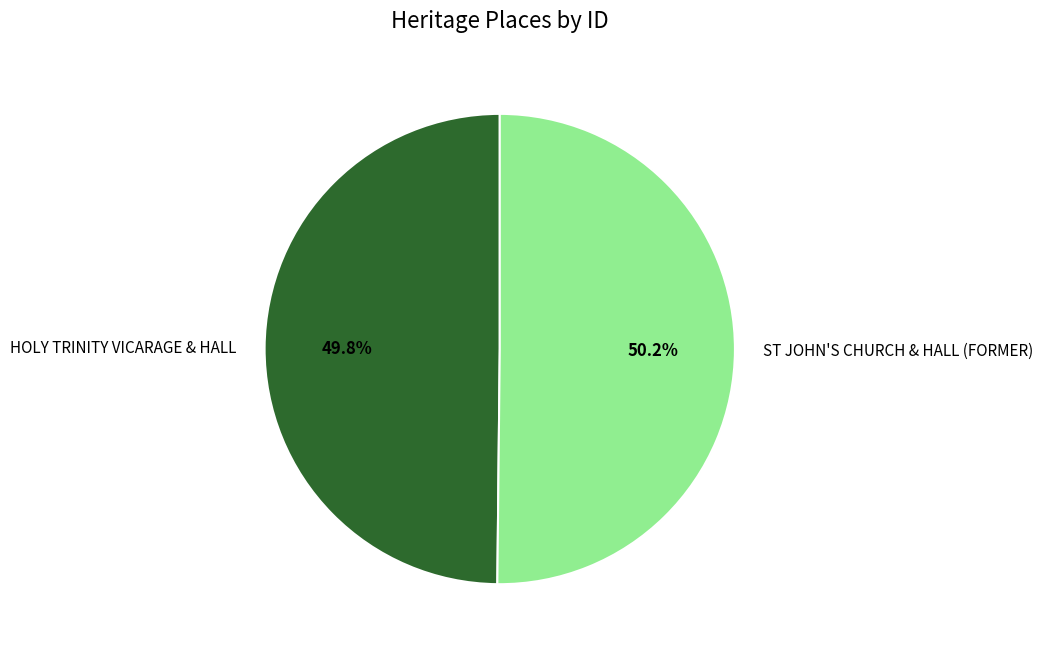

What portion of the pie excludes ST JOHN'S CHURCH & HALL (FORMER)?

49.8%